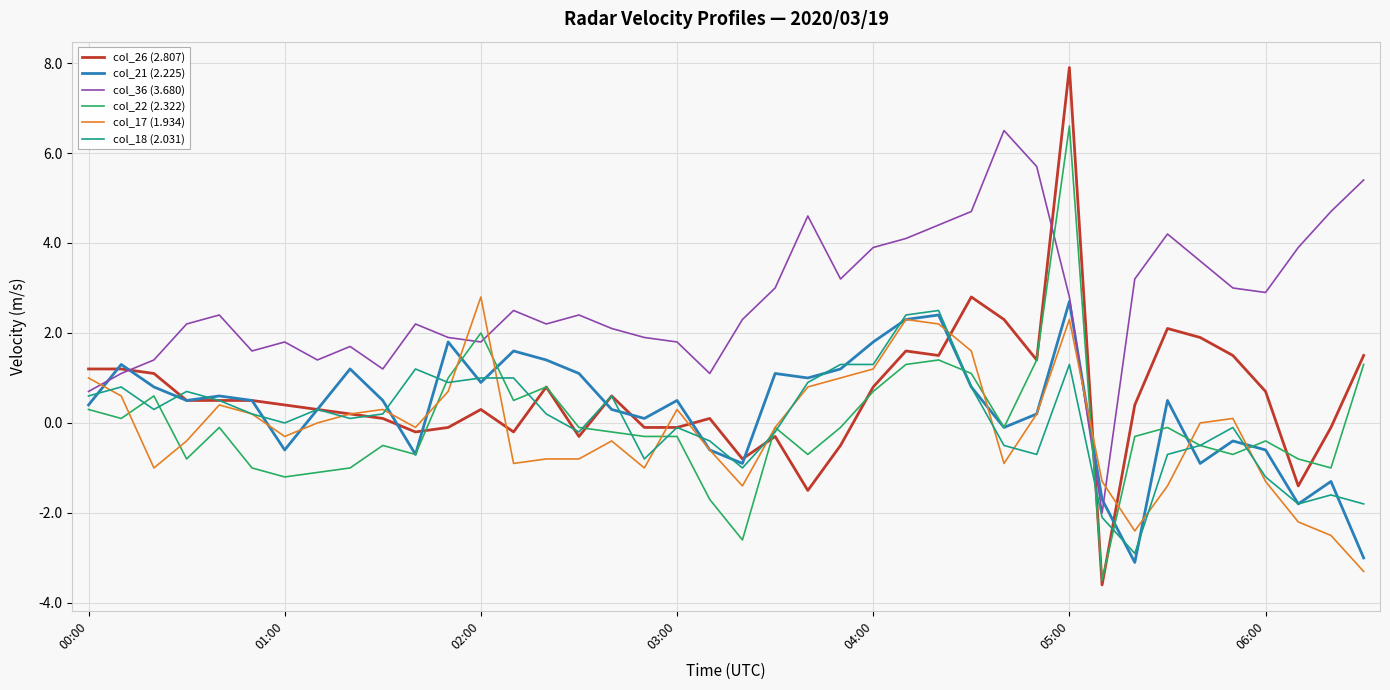

Which series has the widest spread of values?

col_26 (2.807)